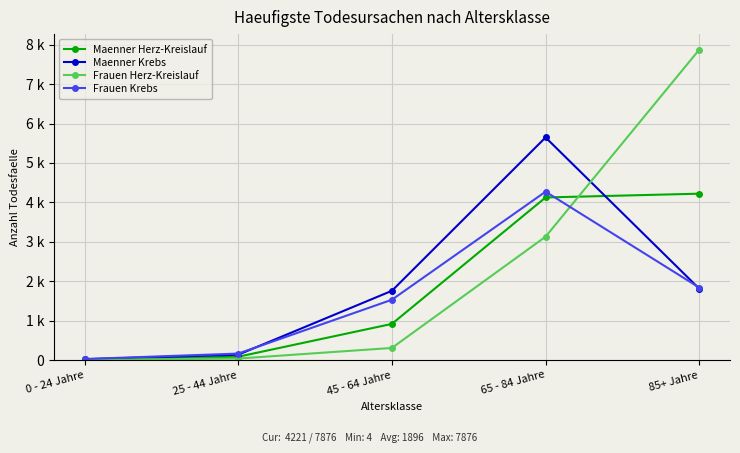

Which series ends up on top after the final intersection of Frauen Krebs and Maenner Krebs?

Frauen Krebs